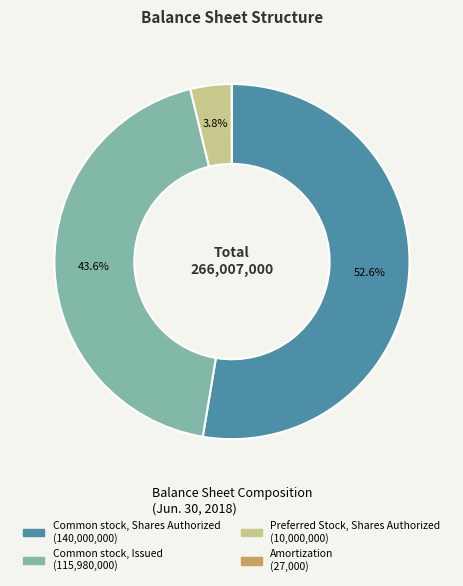

Is there a majority slice in this chart?

Yes